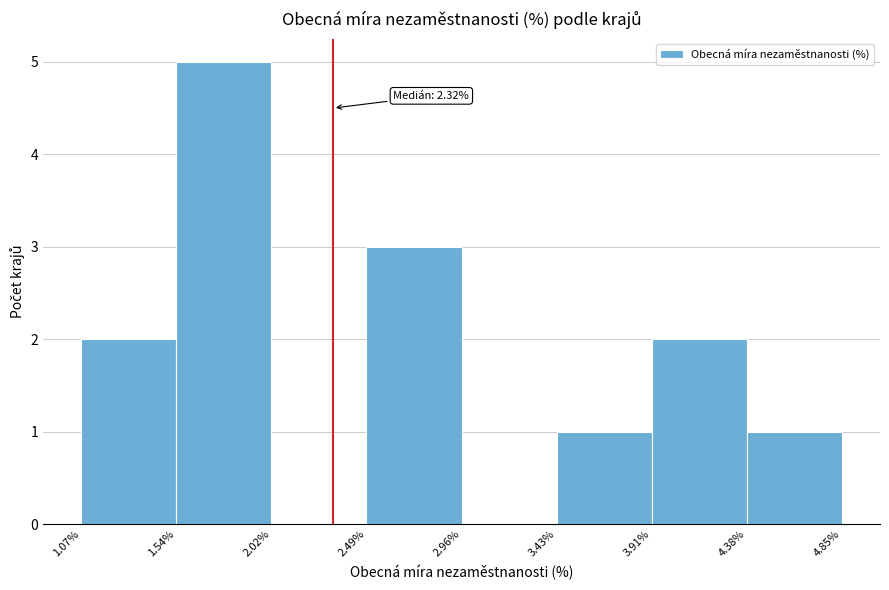

Over which range of the x-axis is the bar tallest?

1.54% to 2.02%